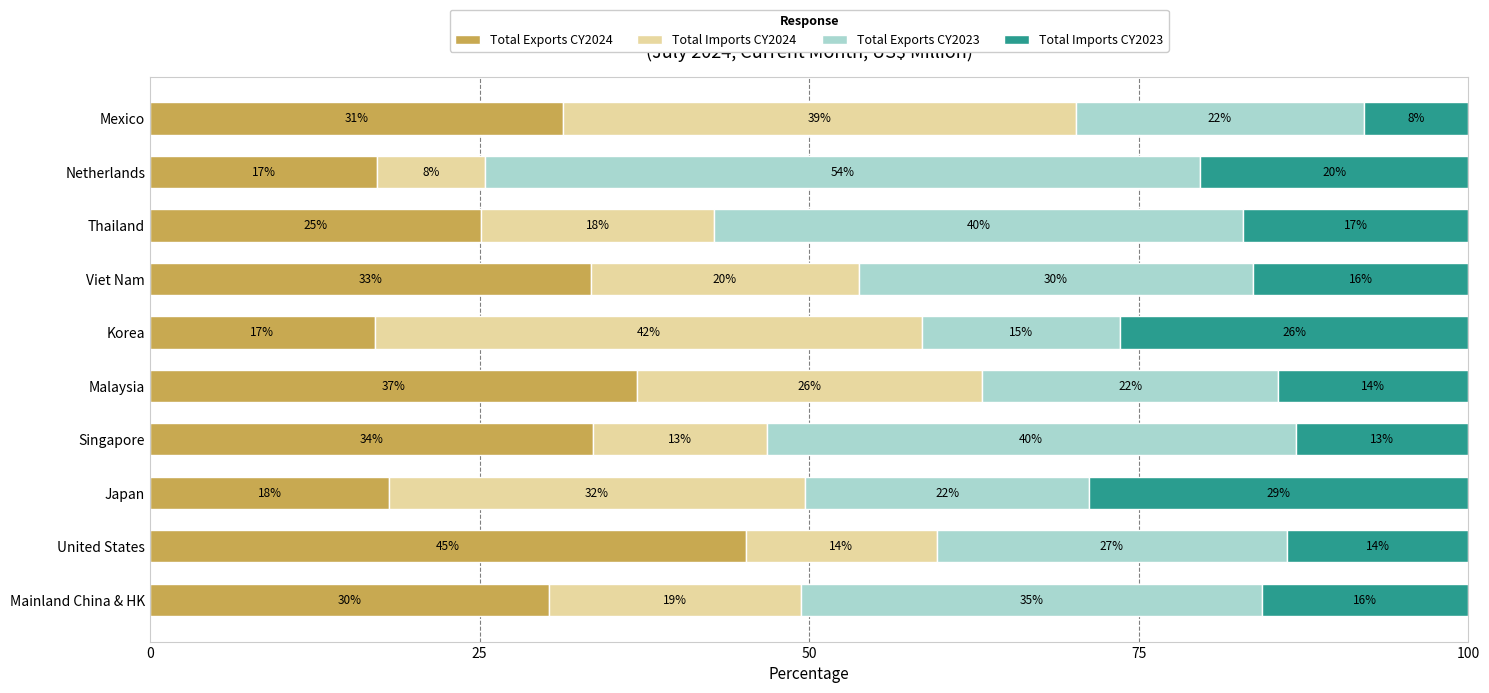

What is the value of the Total Imports CY2023 bar at the 3rd from the left?

28.8